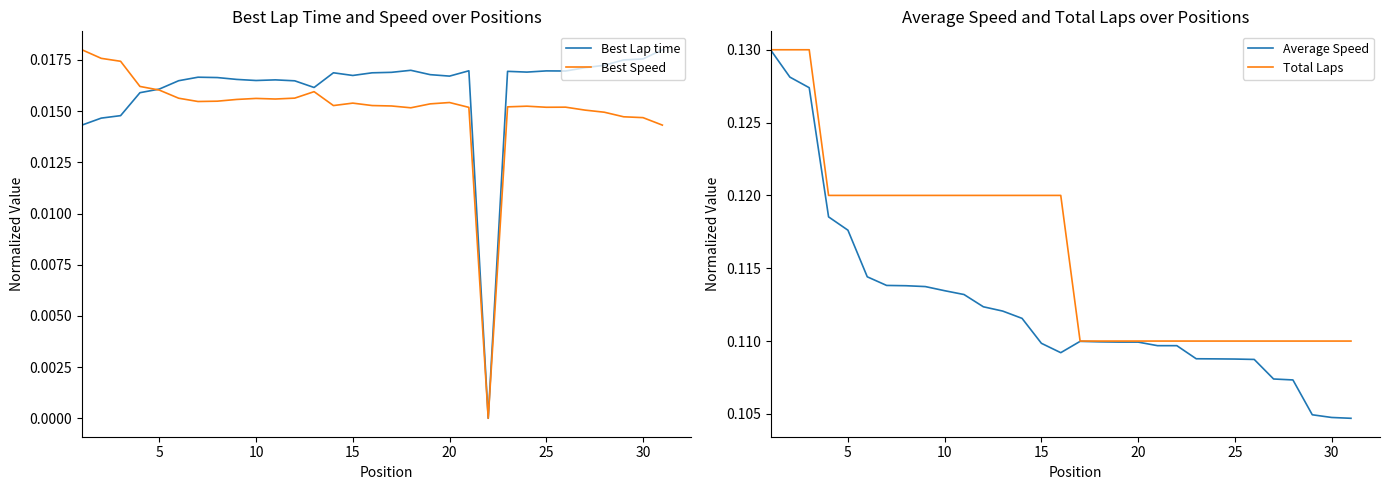

In Best Lap time, how many points are lower than both neighbors (excluding endpoints)?

7